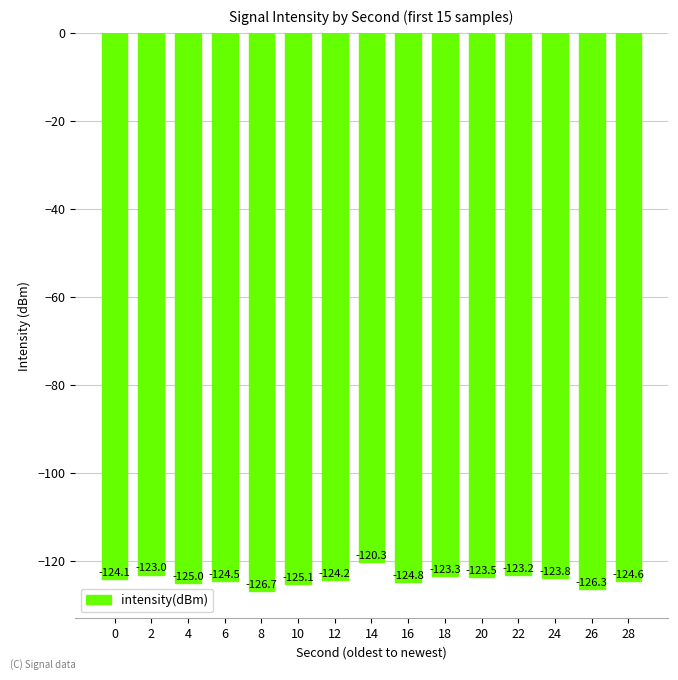

What is the change in value from 4 to 16?

+0.2